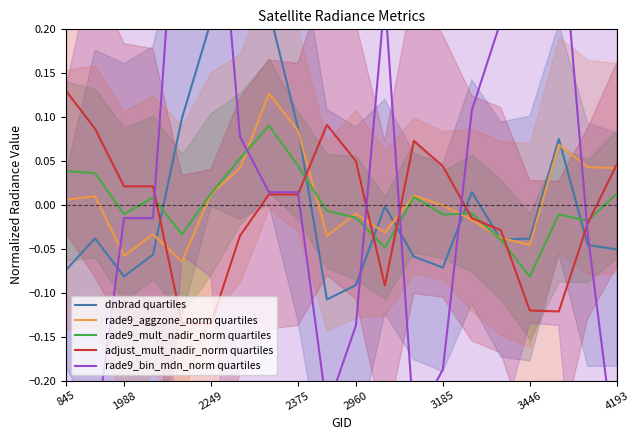

What is the label of the 18th point from the left?

17